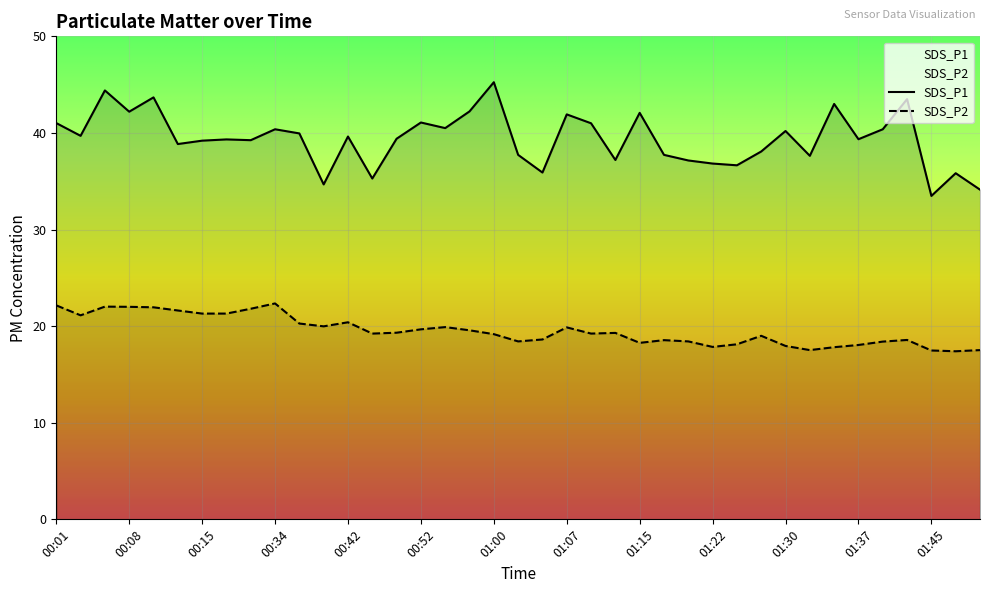

List the series in order of their peak value, lowest first.

SDS_P2, SDS_P1